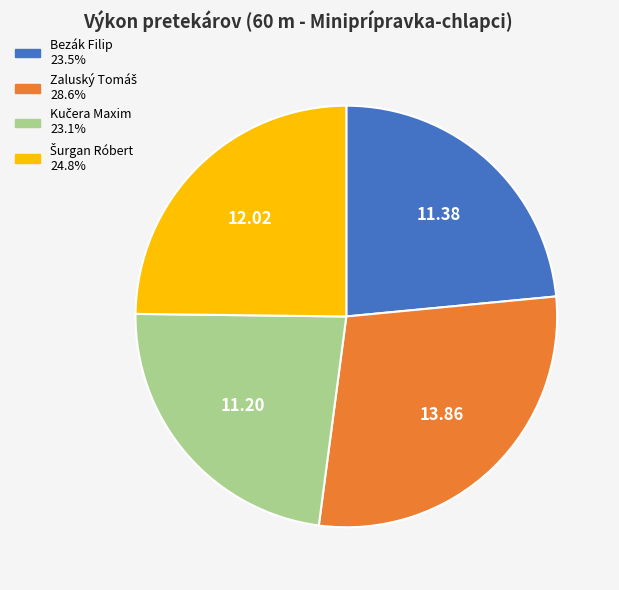

Does any single category account for the majority?

No